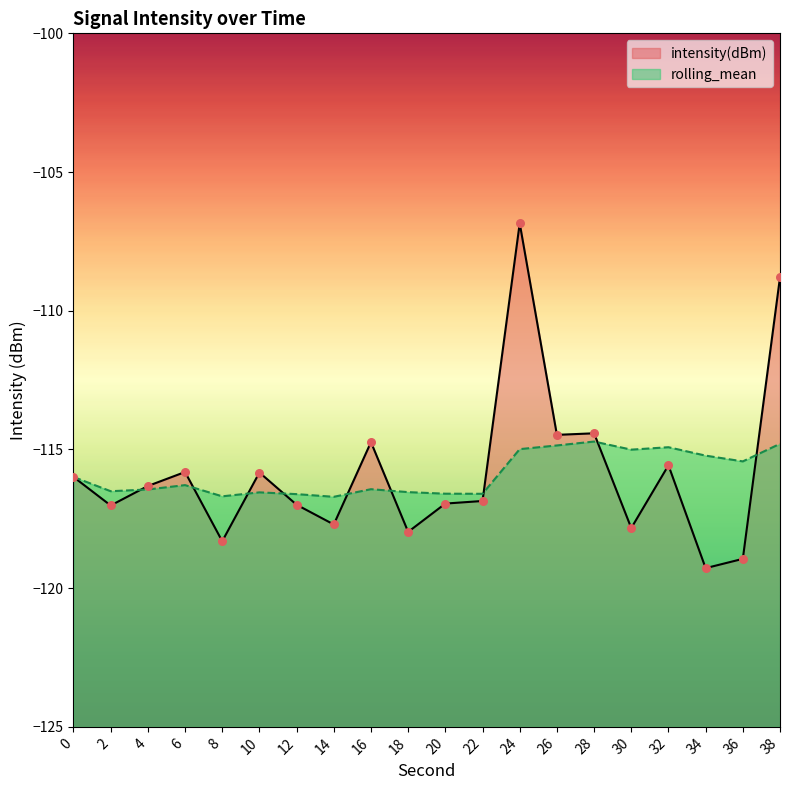

Which series reaches the maximum Y coordinate?

intensity(dBm)